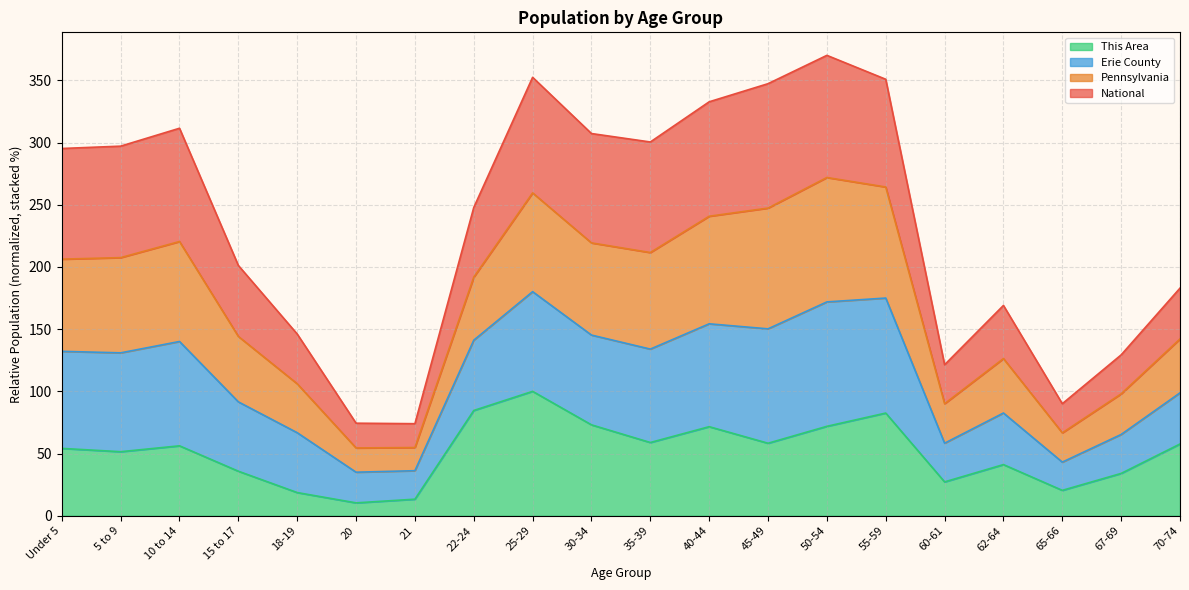

Where is the first local minimum for Erie County?

21